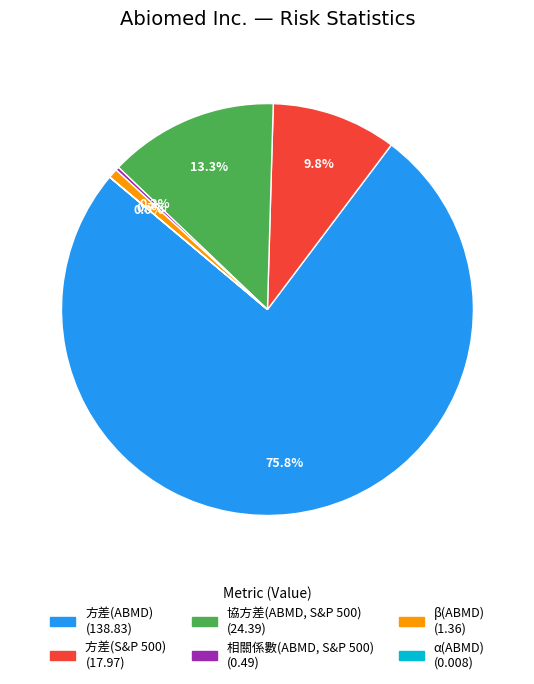

Is the sum of 方差(S&P 500) and 相關係數(ABMD, S&P 500) greater than half?

No